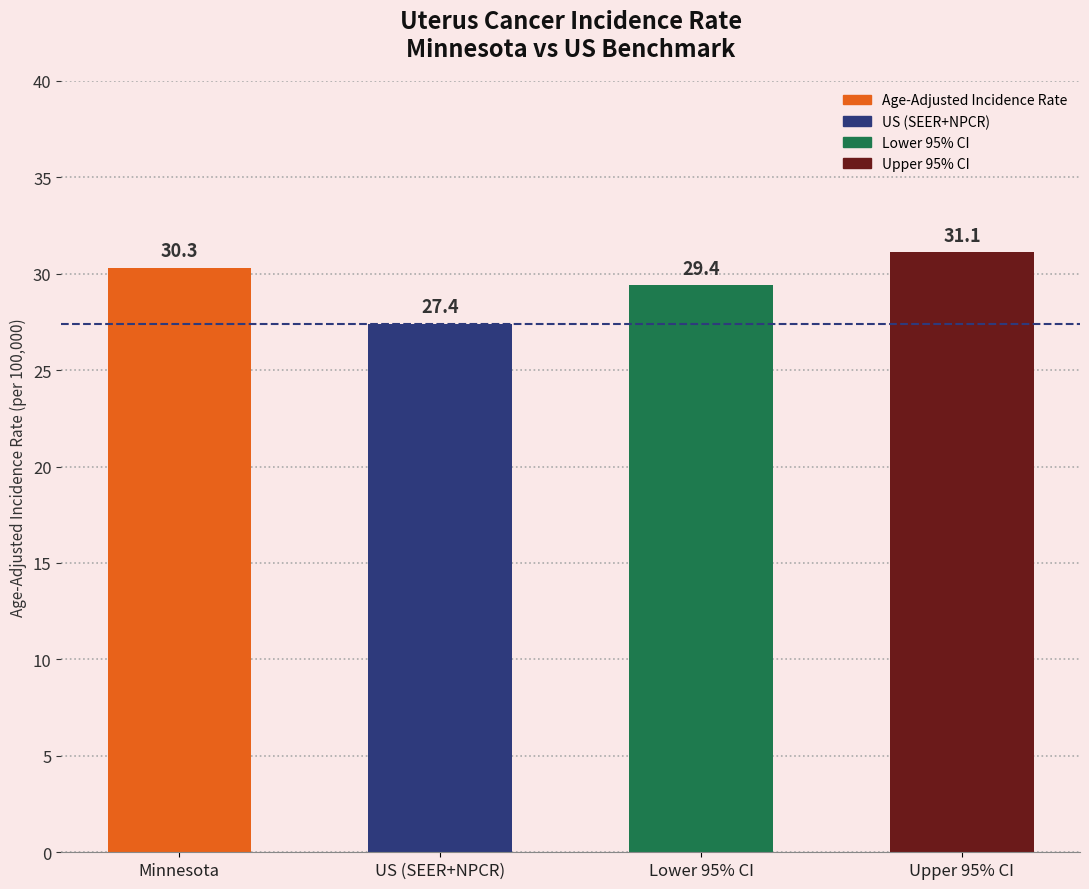

What is the sum of all values?

118.2